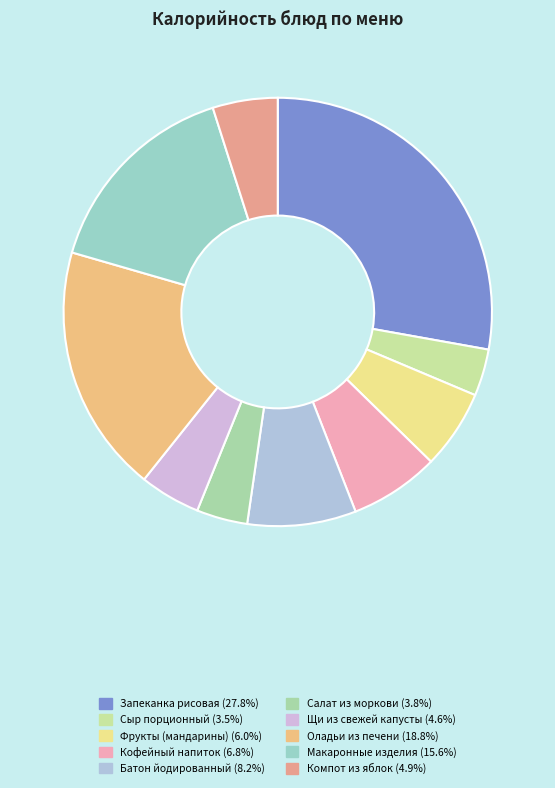

Which slice is the smallest?

Сыр порционный